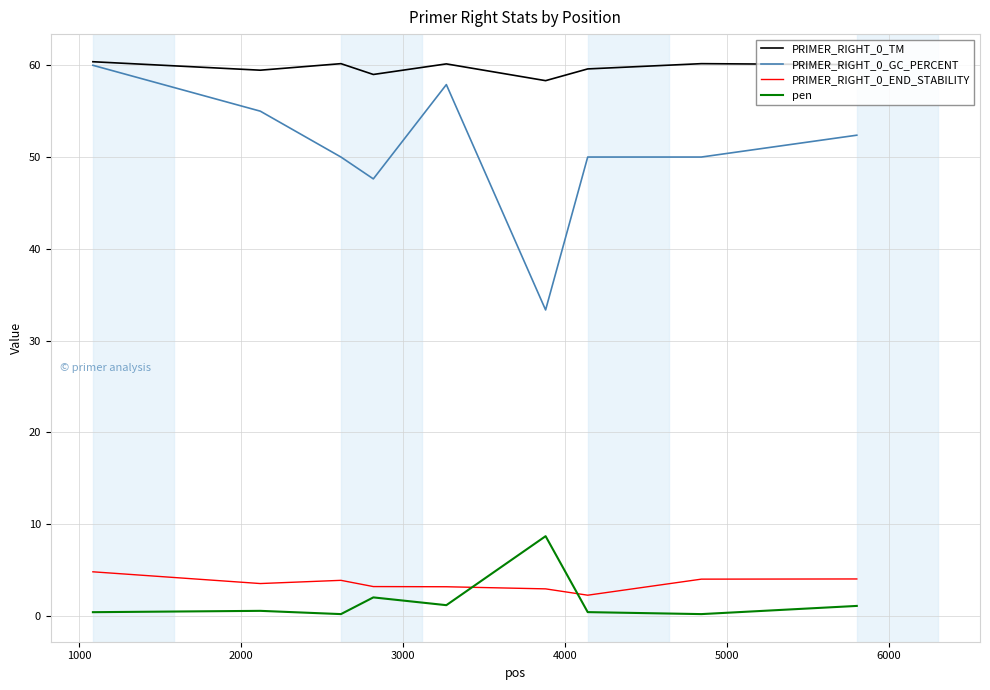

Which series has the largest range (max minus min)?

PRIMER_RIGHT_0_GC_PERCENT